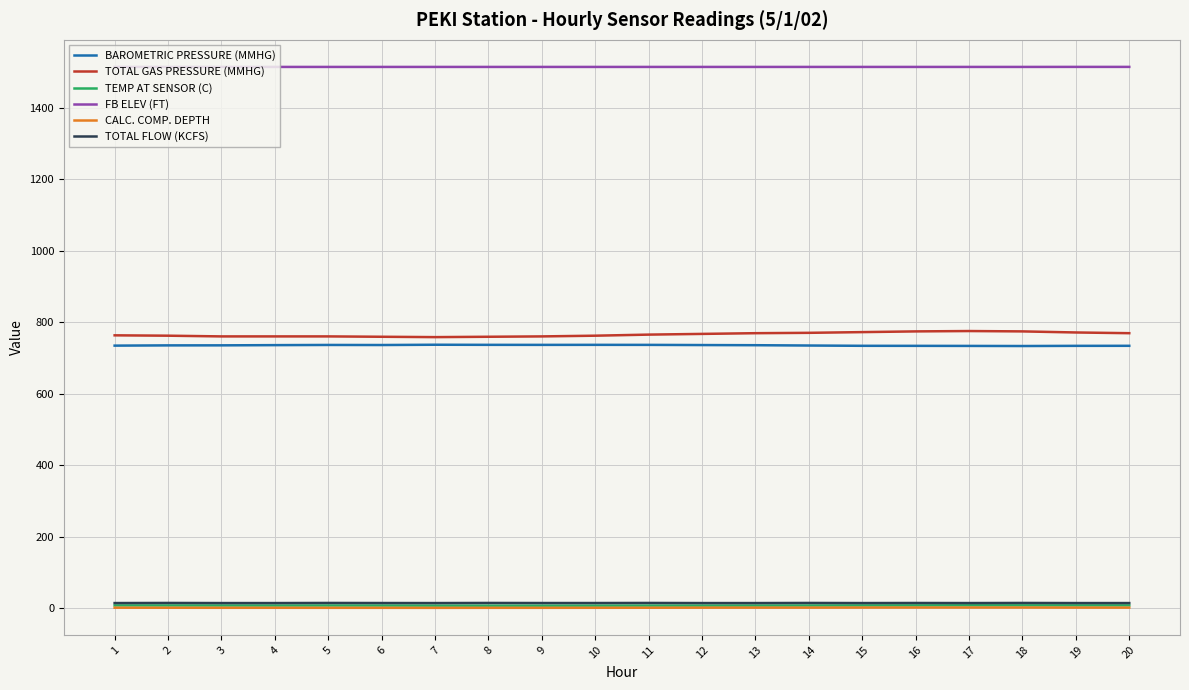

What is the difference between the second highest and minimum values in the TEMP AT SENSOR (C) series?

0.8